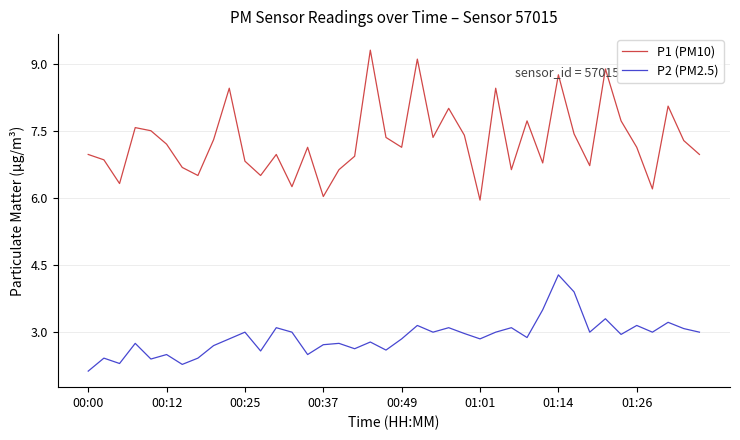

What are all the series names shown in the legend?

P1 (PM10), P2 (PM2.5)